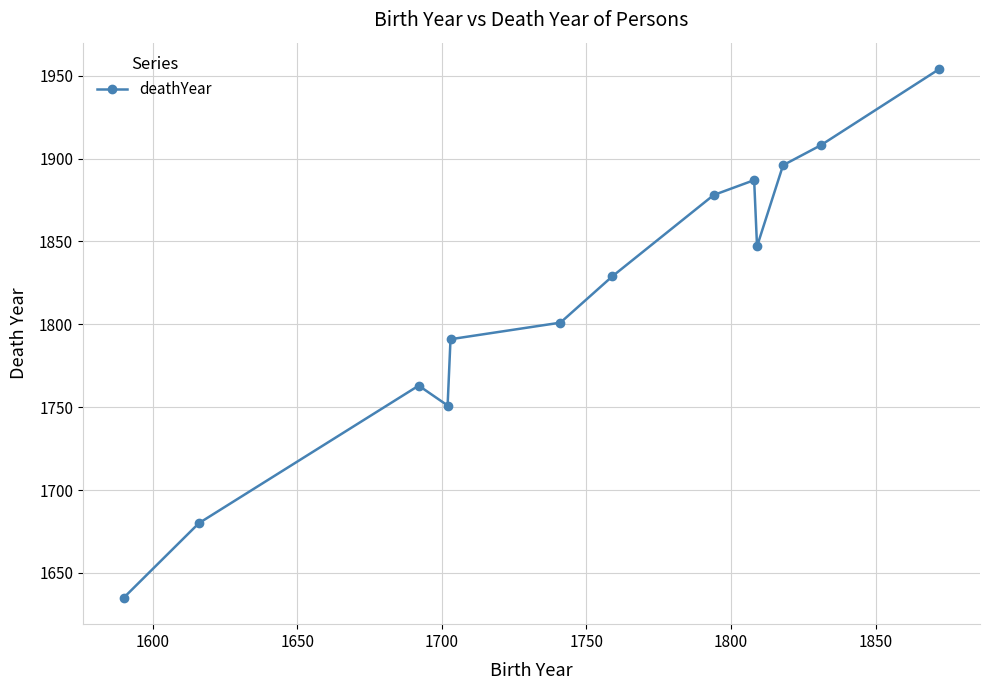

How many points are higher than both their immediate neighbors (excluding endpoints)?

2